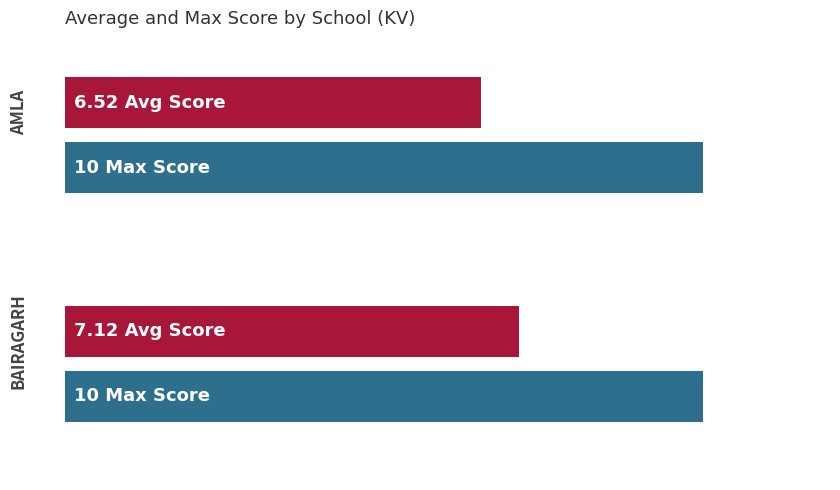

What is the maximum value for Max Score?

10.0